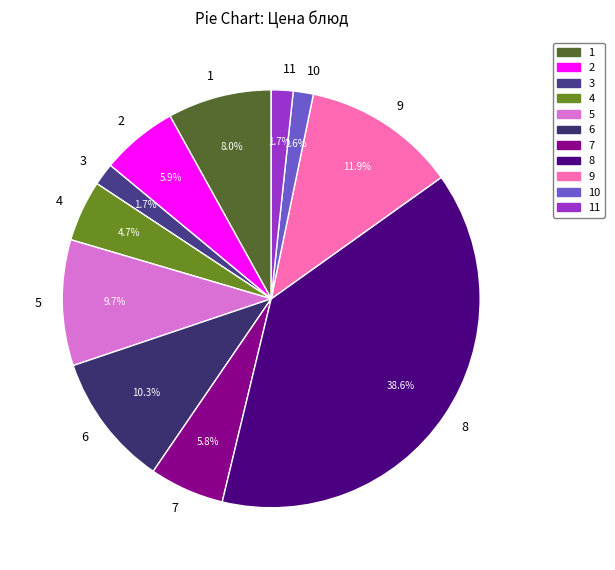

Which has a higher value, 9 or 11?

9